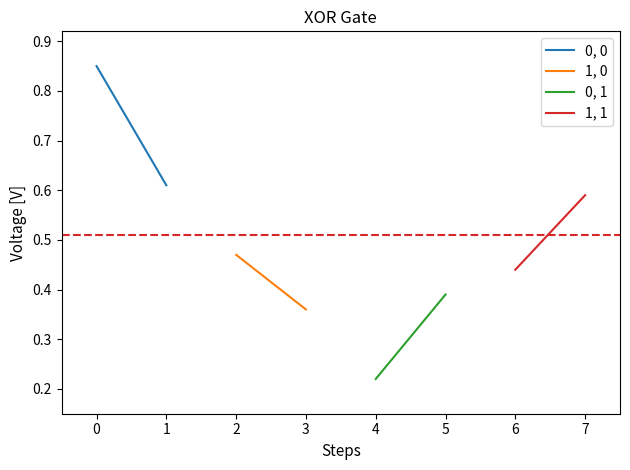

Which series has the widest spread of values?

0, 0